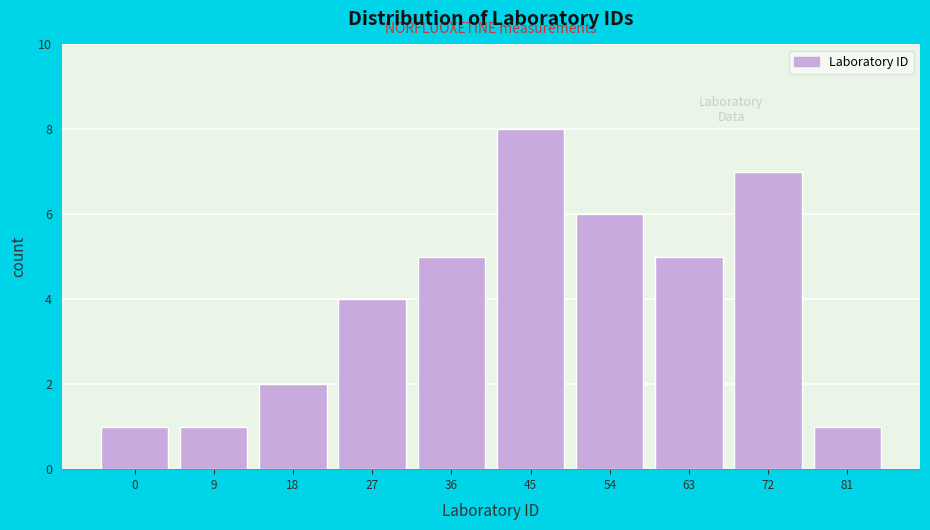

Reading left to right, transcribe all the data shown in this chart.

1	1	2	4	5	8	6	5	7	1